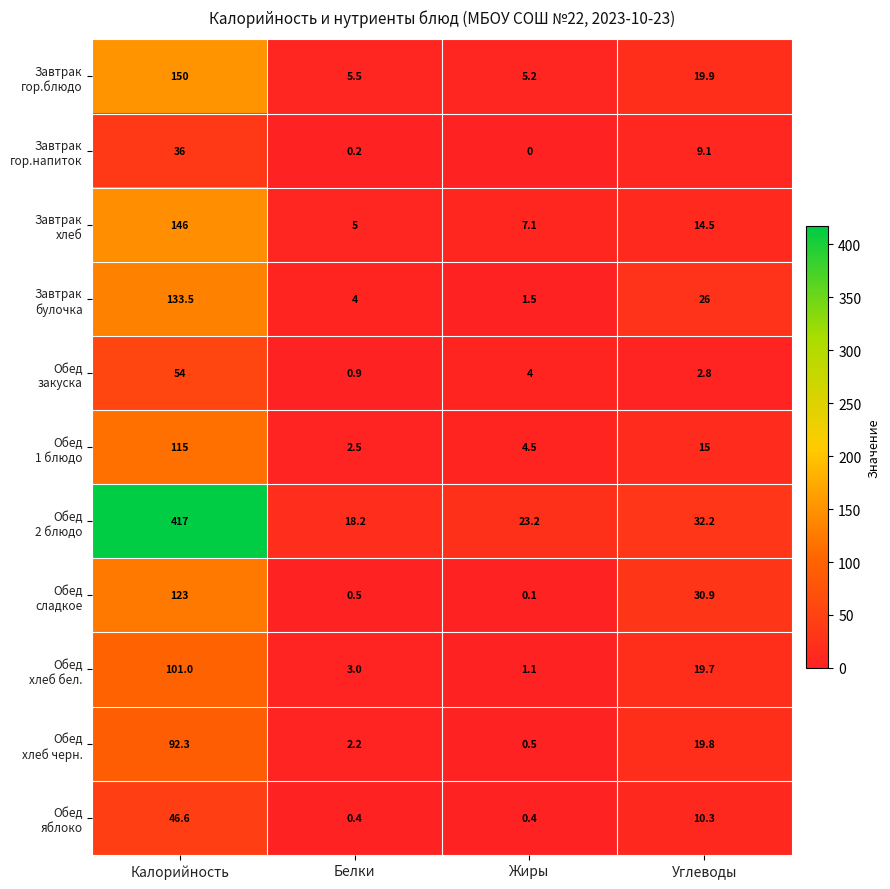

What is the difference between the highest and lowest values at Углеводы?

29.4